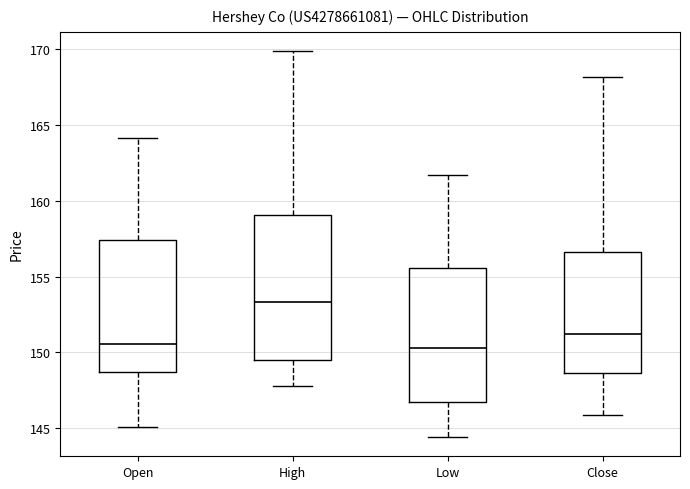

Reading left to right, read every box against the y-axis: the position of its median line, the range the box covers, and the ends of its whiskers. The values are not printed on the chart, so give them approximately, as read against the axis.

Open: median 150.5, box 148.5 to 157.5, whiskers 145.0 to 164.0
High: median 153.5, box 149.5 to 159.0, whiskers 148.0 to 170.0
Low: median 150.5, box 146.5 to 155.5, whiskers 144.5 to 161.5
Close: median 151.0, box 148.5 to 156.5, whiskers 146.0 to 168.0